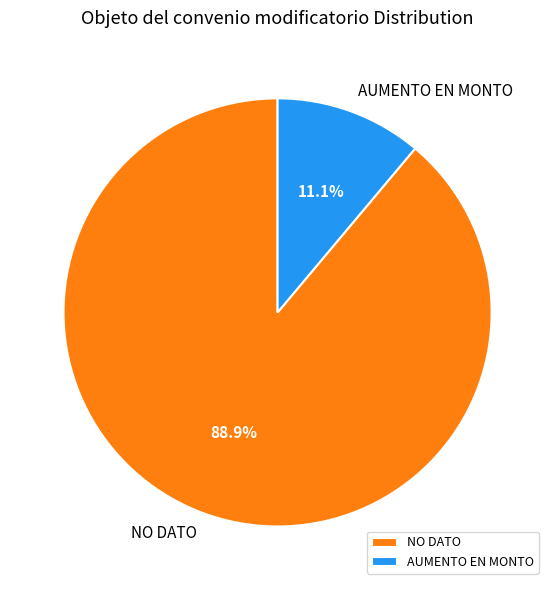

Do NO DATO and AUMENTO EN MONTO together represent more than half of the pie?

Yes